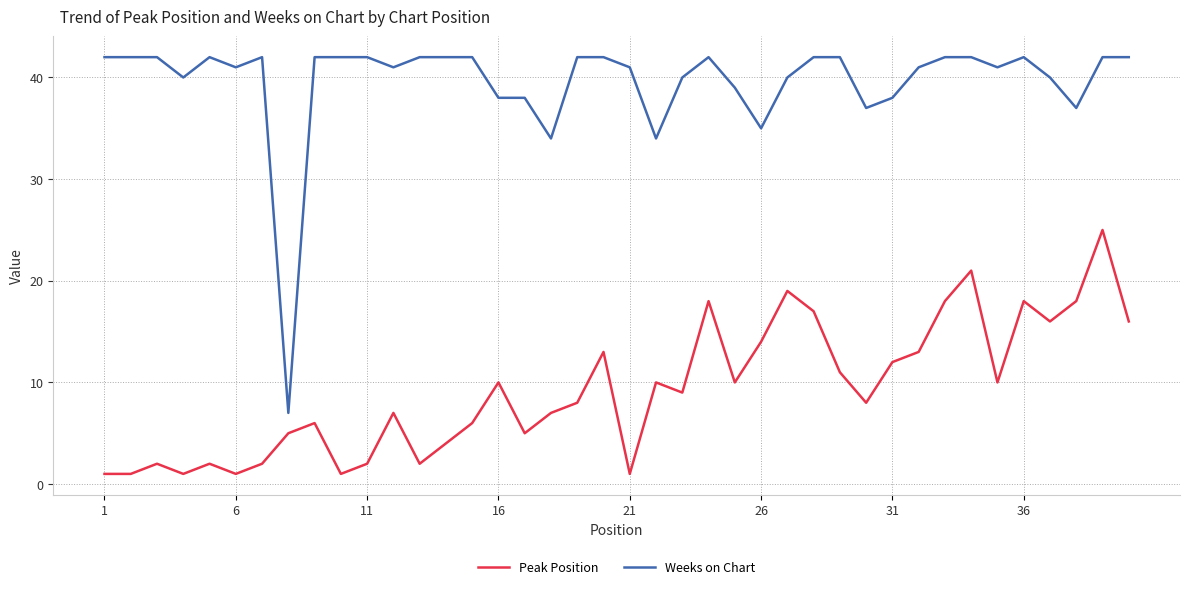

Which series has the largest range (max minus min)?

Weeks on Chart